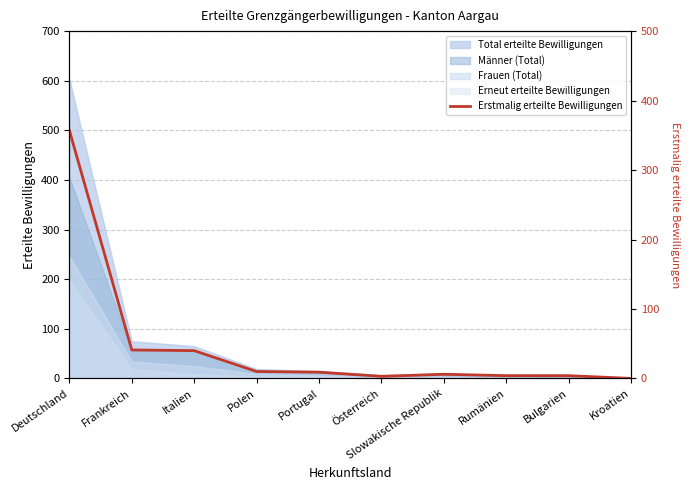

What is the sum of all values?

474